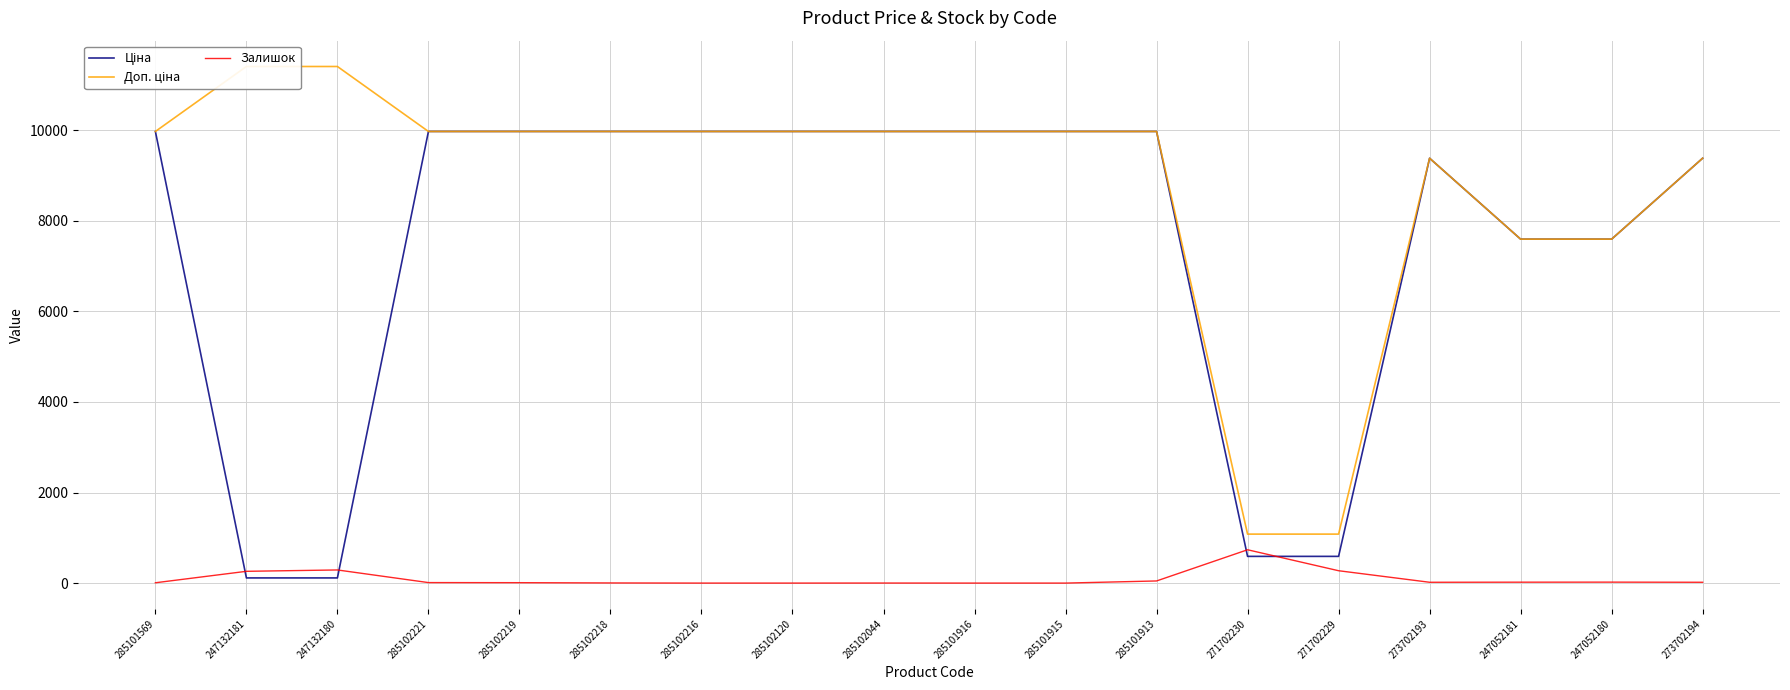

Reading right to left, list all the values displayed in this chart.

Ціна: 273702194=9384.0	247052180=7596.5	247052181=7596.5	273702193=9384.0	271702229=589.9	271702230=589.9	285101913=9975.0	285101915=9975.0	285101916=9975.0	285102044=9975.0	285102120=9975.0	285102216=9975.0	285102218=9975.0	285102219=9975.0	285102221=9975.0	247132180=114.1	247132181=114.1	285101569=9975.0
Доп. ціна: 273702194=9384.0	247052180=7596.5	247052181=7596.5	273702193=9384.0	271702229=1081.7	271702230=1081.7	285101913=9975.0	285101915=9975.0	285101916=9975.0	285102044=9975.0	285102120=9975.0	285102216=9975.0	285102218=9975.0	285102219=9975.0	285102221=9975.0	247132180=11410.0	247132181=11410.0	285101569=9975.0
Залишок: 273702194=18.0	247052180=21.0	247052181=20.0	273702193=18.0	271702229=273.0	271702230=736.0	285101913=47.0	285101915=0.0	285101916=0.0	285102044=1.0	285102120=0.0	285102216=0.0	285102218=3.0	285102219=9.0	285102221=11.0	247132180=290.0	247132181=260.0	285101569=7.0